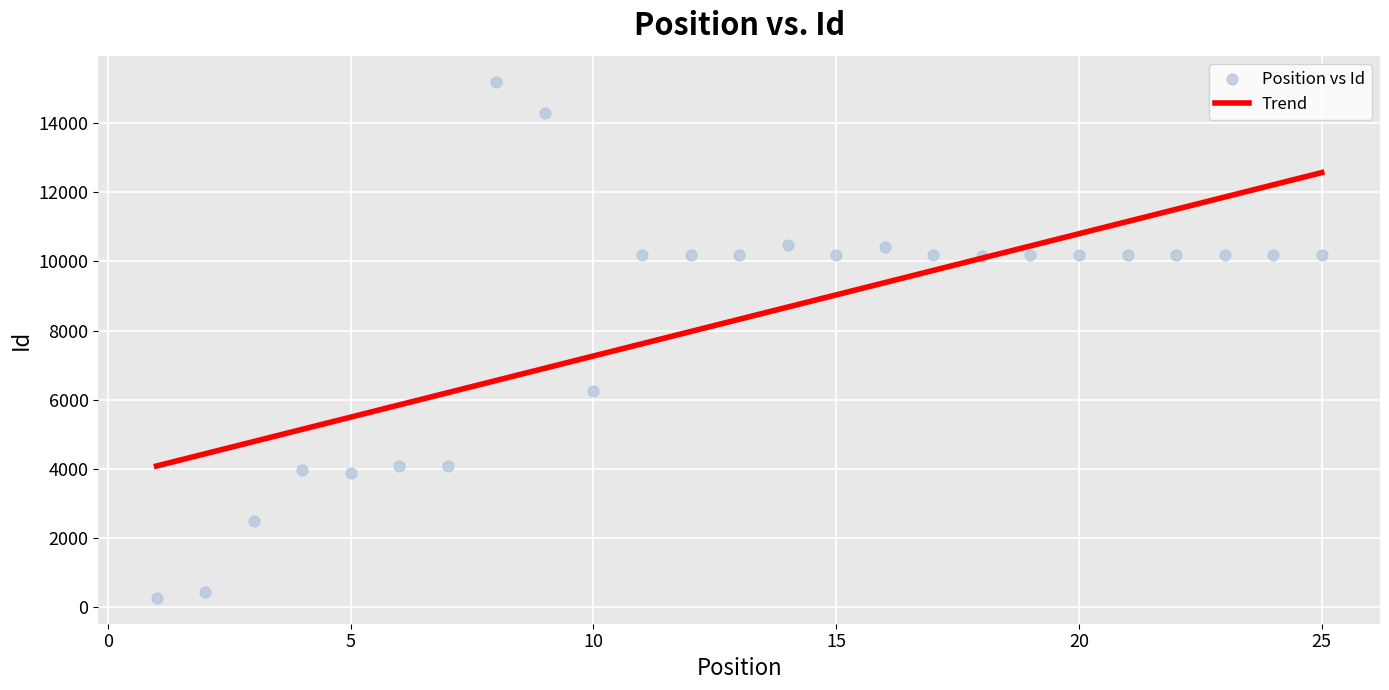

What Y value in the scatter plot is closest to 7734?

6258